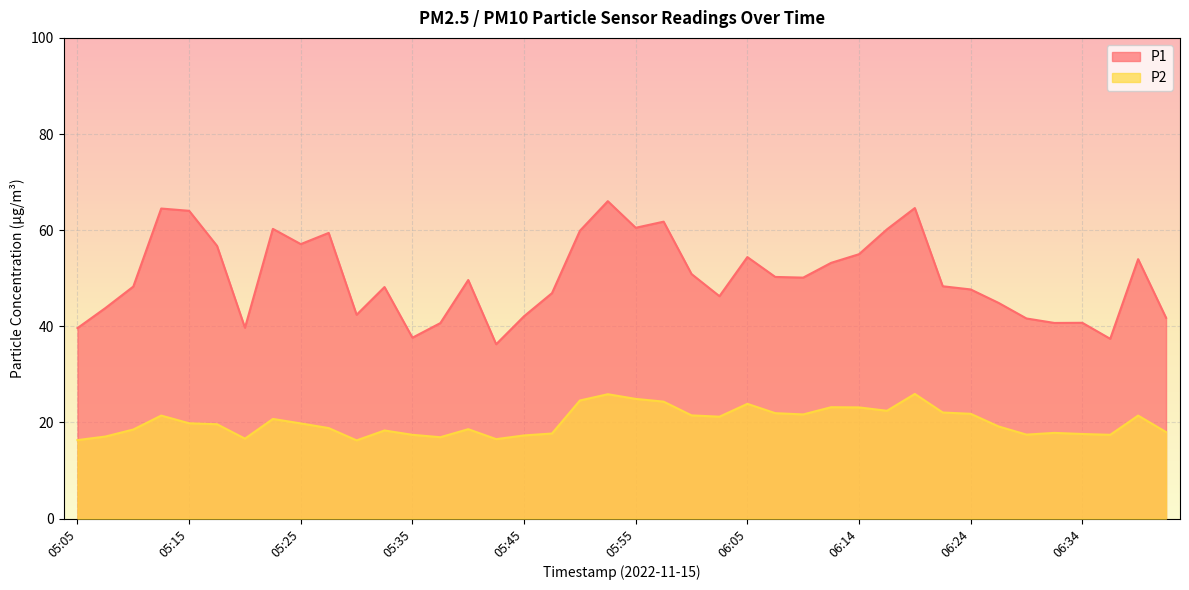

The value of P2 at 06:22 is 22.1. True or false?

True